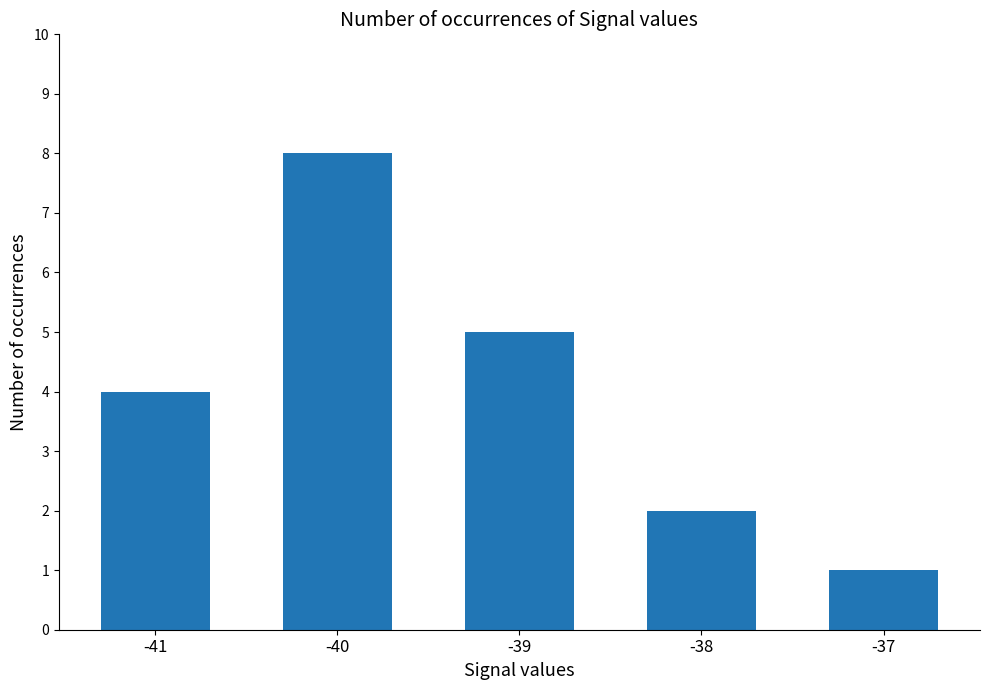

What is the value of the 2nd bar from the left?

8